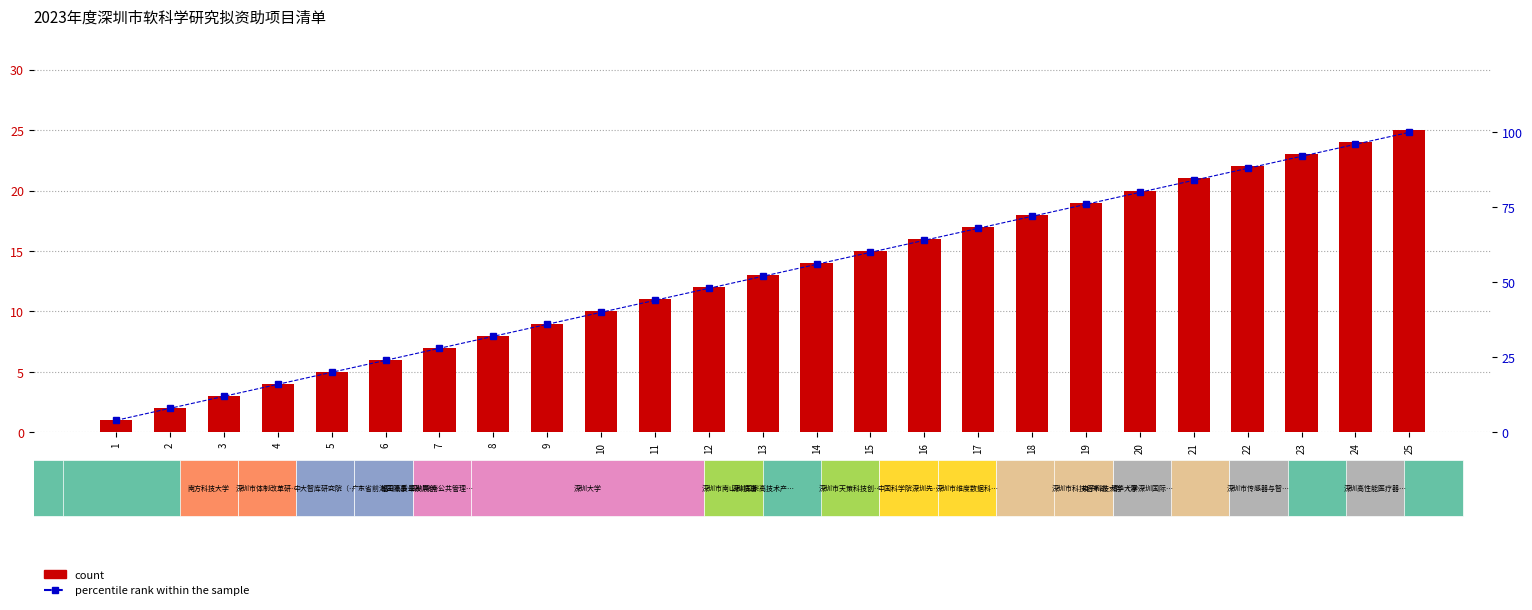

Reading left to right, extract all data points from this chart.

count: 1=1.0	2=2.0	3=3.0	4=4.0	5=5.0	6=6.0	7=7.0	8=8.0	9=9.0	10=10.0	11=11.0	12=12.0	13=13.0	14=14.0	15=15.0	16=16.0	17=17.0	18=18.0	19=19.0	20=20.0	21=21.0	22=22.0	23=23.0	24=24.0	25=25.0
percentile rank within the sample: 1=4.0	2=8.0	3=12.0	4=16.0	5=20.0	6=24.0	7=28.0	8=32.0	9=36.0	10=40.0	11=44.0	12=48.0	13=52.0	14=56.0	15=60.0	16=64.0	17=68.0	18=72.0	19=76.0	20=80.0	21=84.0	22=88.0	23=92.0	24=96.0	25=100.0